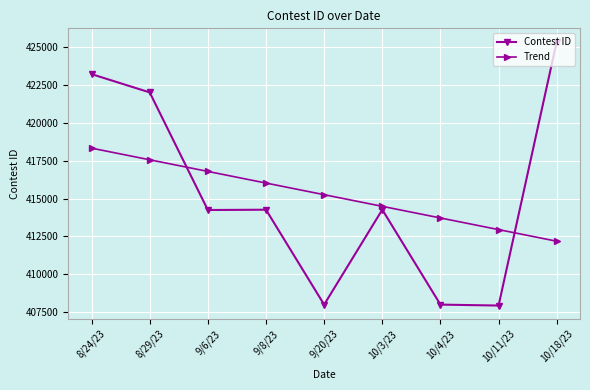

Rank the series by their maximum value, from highest to lowest.

Contest ID, Trend